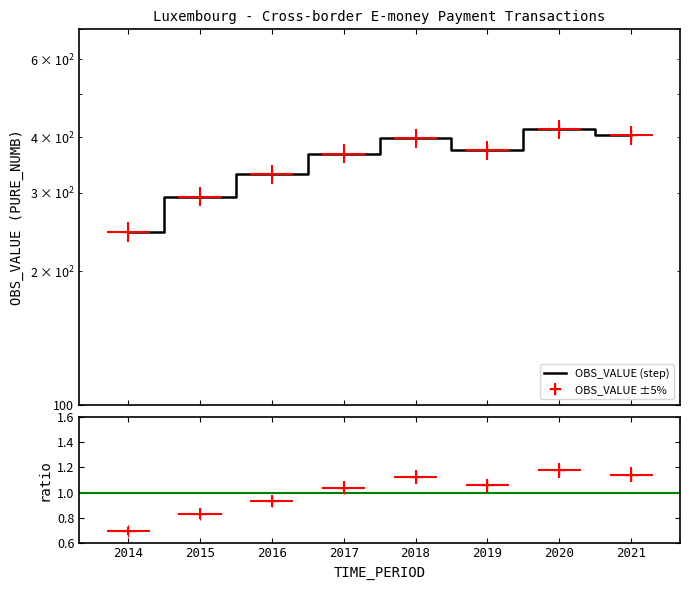

Where does the data first go above 374?

2018